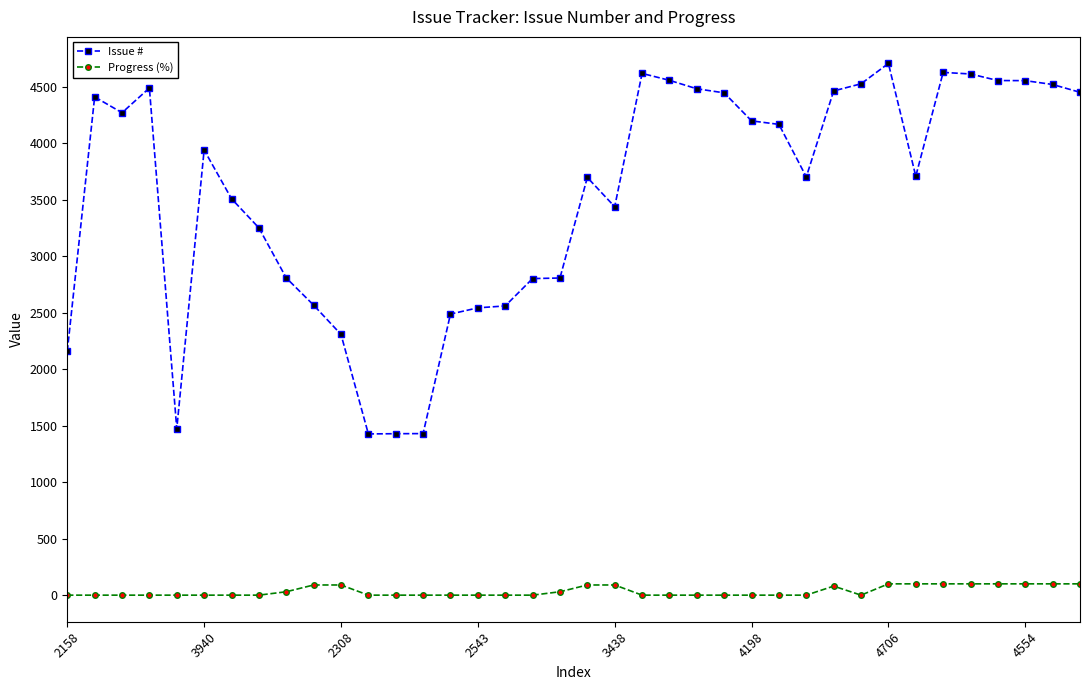

True or false: Issue # has more than 0 points higher than both neighbors.

True